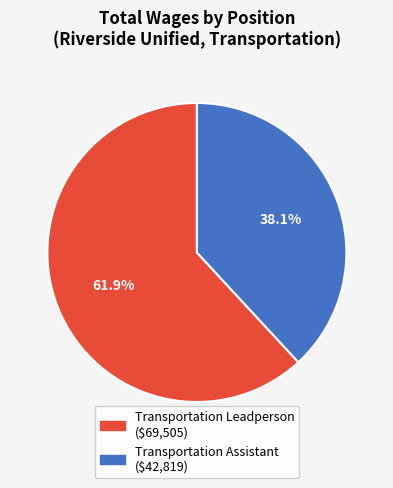

What is the ratio of the value at Transportation Assistant to the value at Transportation Leadperson?

0.6